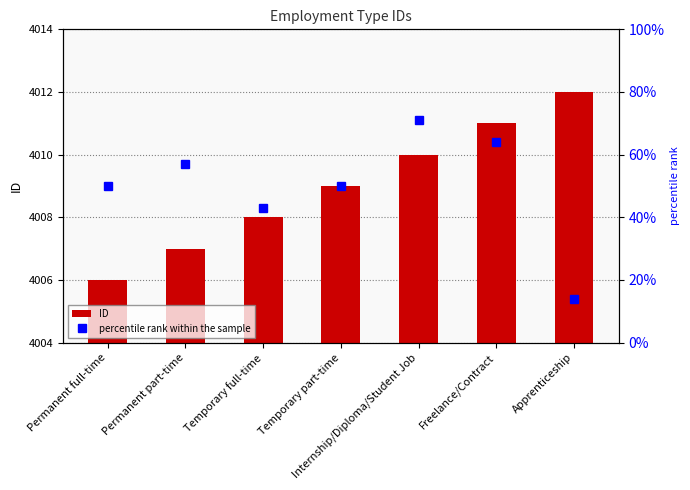

List the labels in order of ID value, largest first.

Apprenticeship, Freelance/Contract, Internship/Diploma/Student Job, Temporary part-time, Temporary full-time, Permanent part-time, Permanent full-time